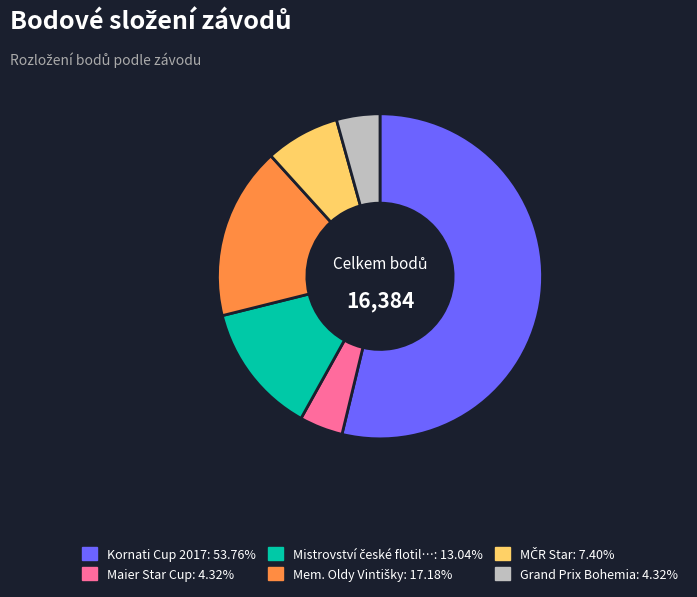

Does any single category account for the majority?

Yes